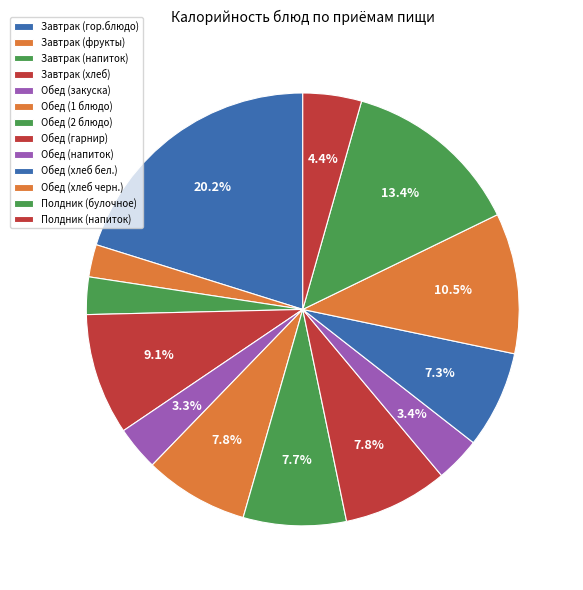

How many segments does this pie chart have?

13